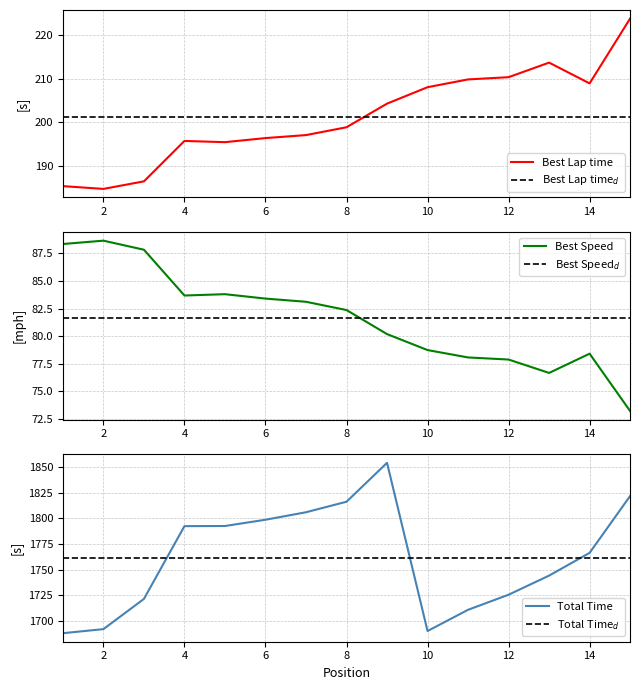

What is the value of the Best Lap time$_d$ point at the 9th from the left?

201.3